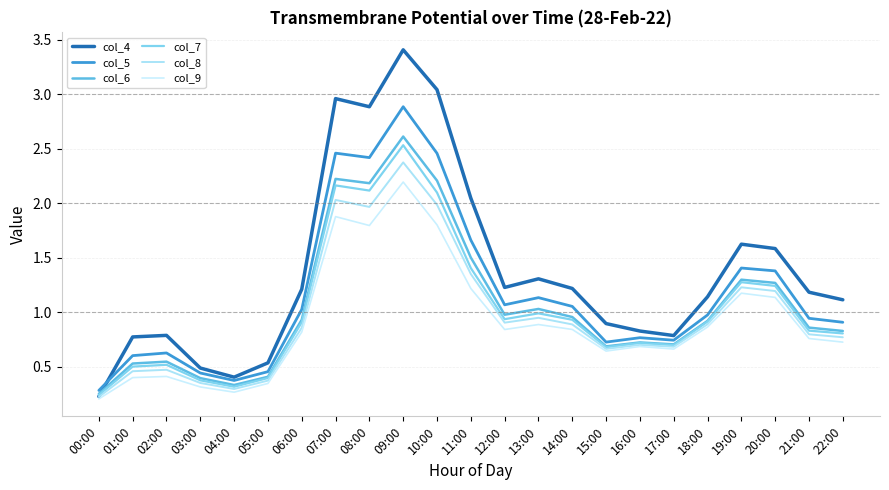

What is the difference between the maximum and minimum values in the col_4 series?

3.2